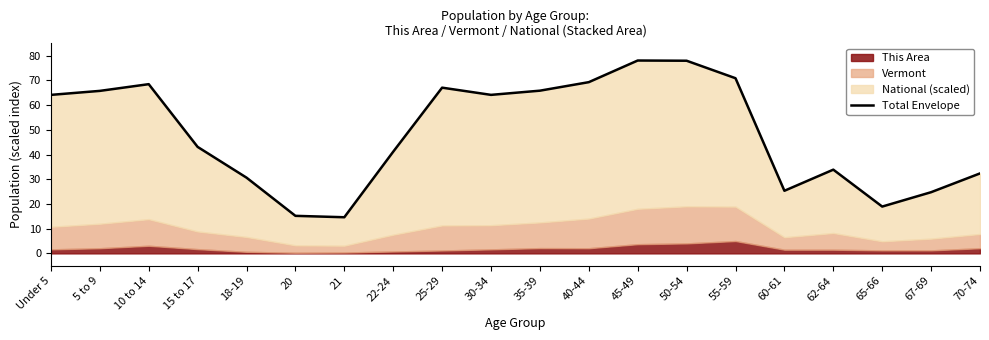

How many values are below 64?

10